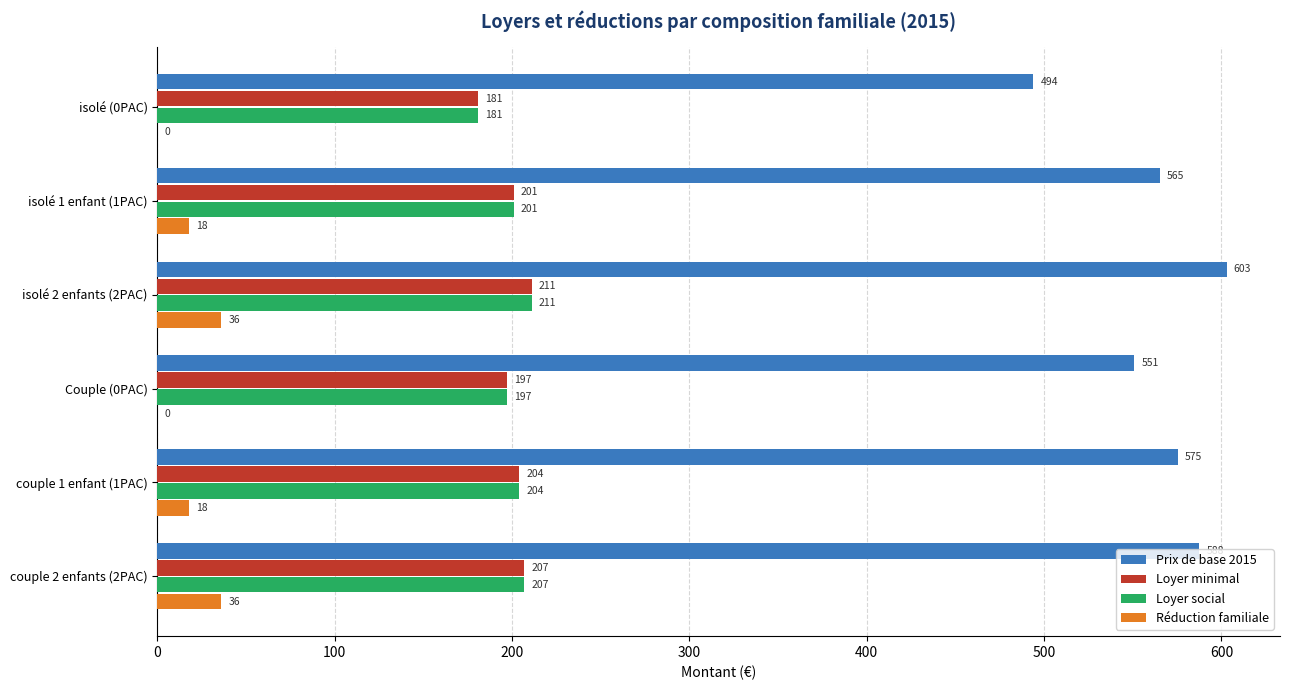

What is the highest value of the Réduction familiale series?

36.0